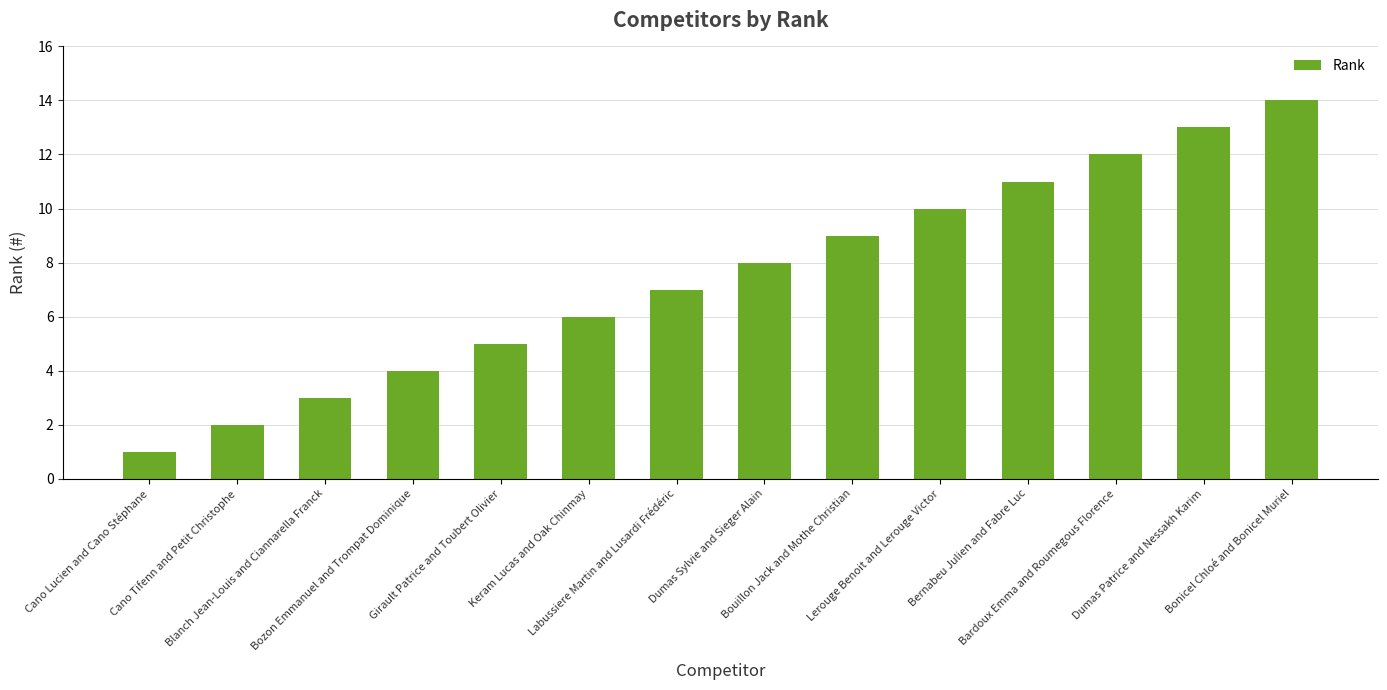

List the labels in order of value, largest first.

Bonicel Chloé and Bonicel Muriel, Dumas Patrice and Nessakh Karim, Bardoux Emma and Roumegous Florence, Bernabeu Julien and Fabre Luc, Lerouge Benoit and Lerouge Victor, Bouillon Jack and Mothe Christian, Dumas Sylvie and Sieger Alain, Labussiere Martin and Lusardi Frédéric, Keram Lucas and Oak Chinmay, Girault Patrice and Toubert Olivier, Bozon Emmanuel and Trompat Dominique, Blanch Jean-Louis and Ciannarella Franck, Cano Tifenn and Petit Christophe, Cano Lucien and Cano Stéphane